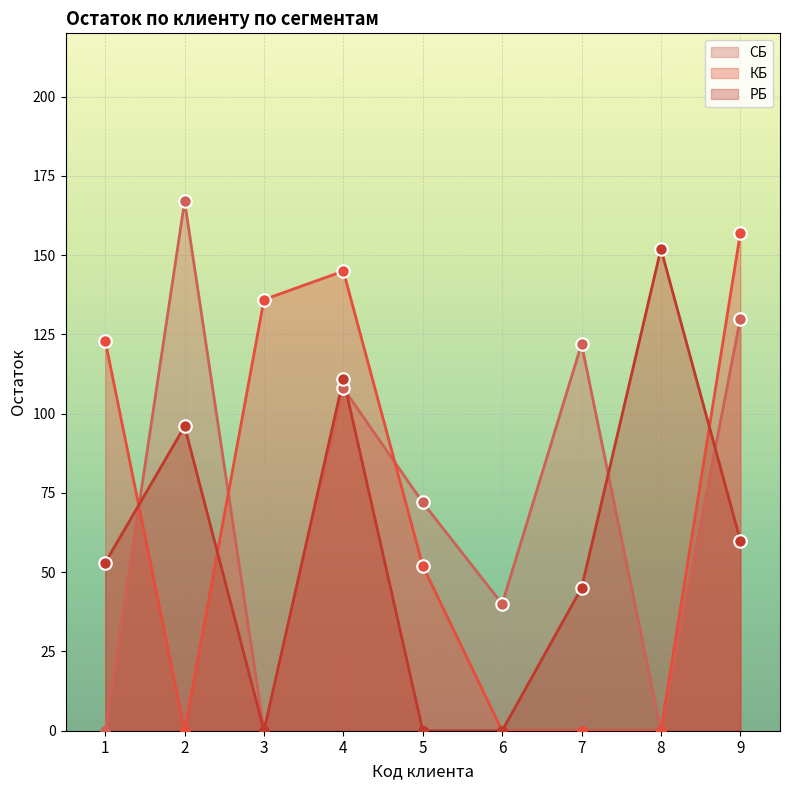

How many intersections are there between РБ and СБ?

4